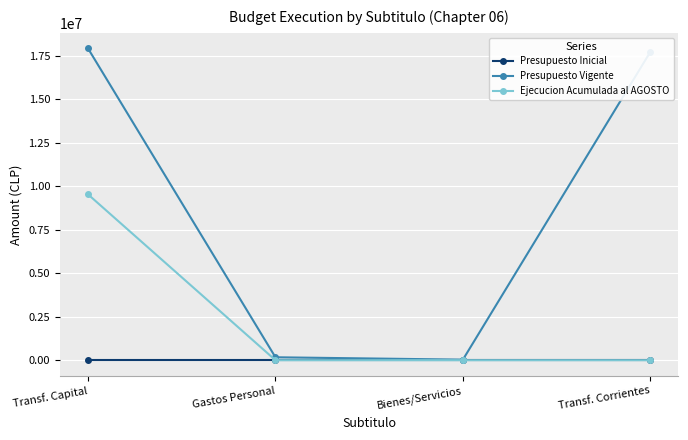

Between Transf. Capital and Gastos Personal, which series saw the biggest shift?

Presupuesto Vigente